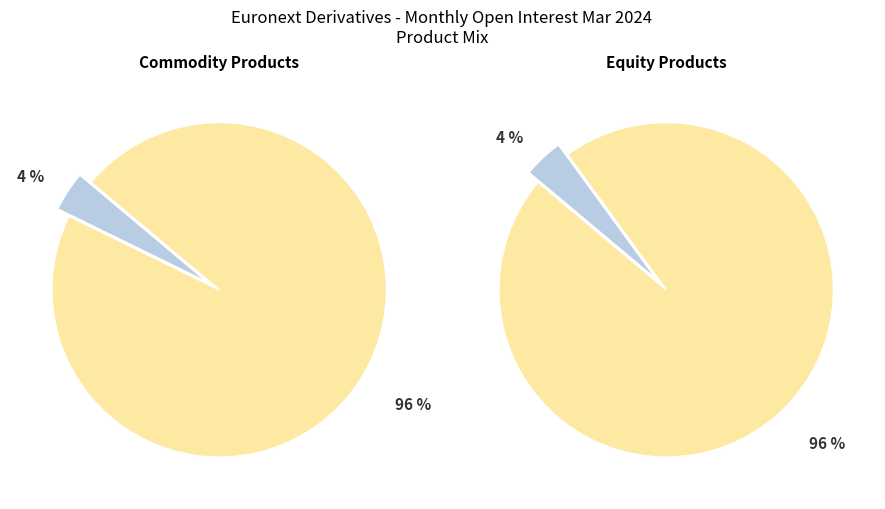

To the nearest percent, what percentage of the pie is EQUITY PRODUCTS?

96%